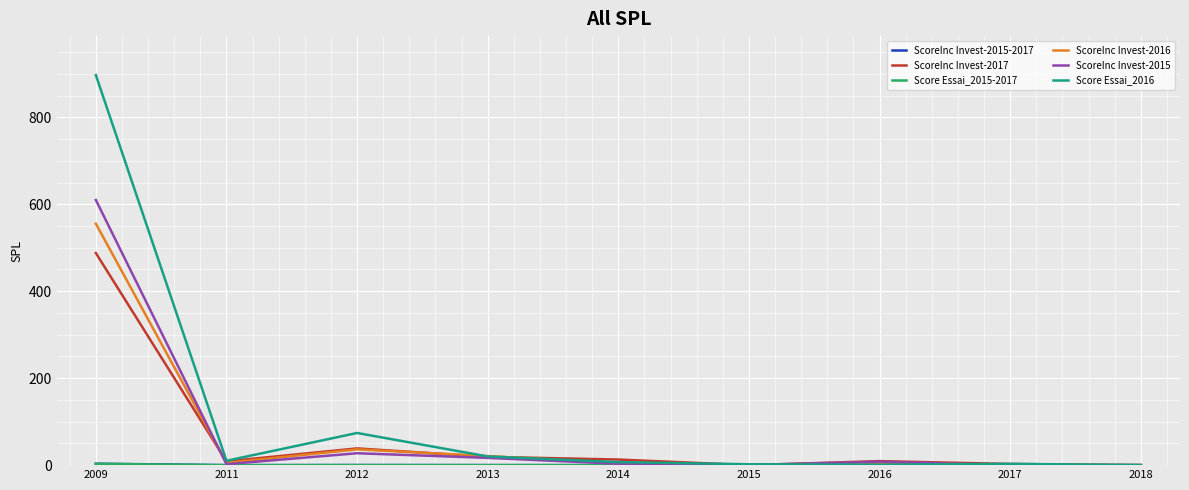

What is the total value across all series at 2009?

2556.1